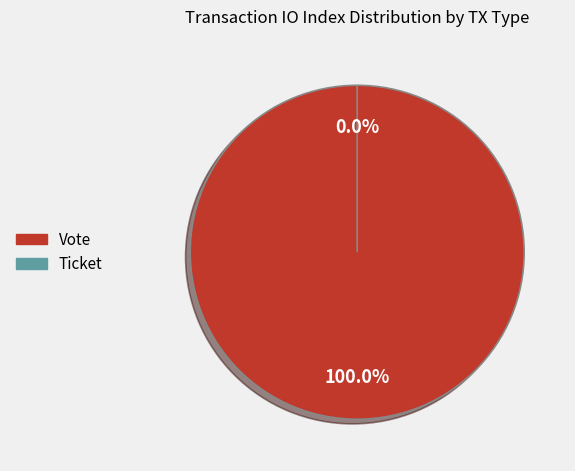

To the nearest percent, what is the average slice percentage?

50%